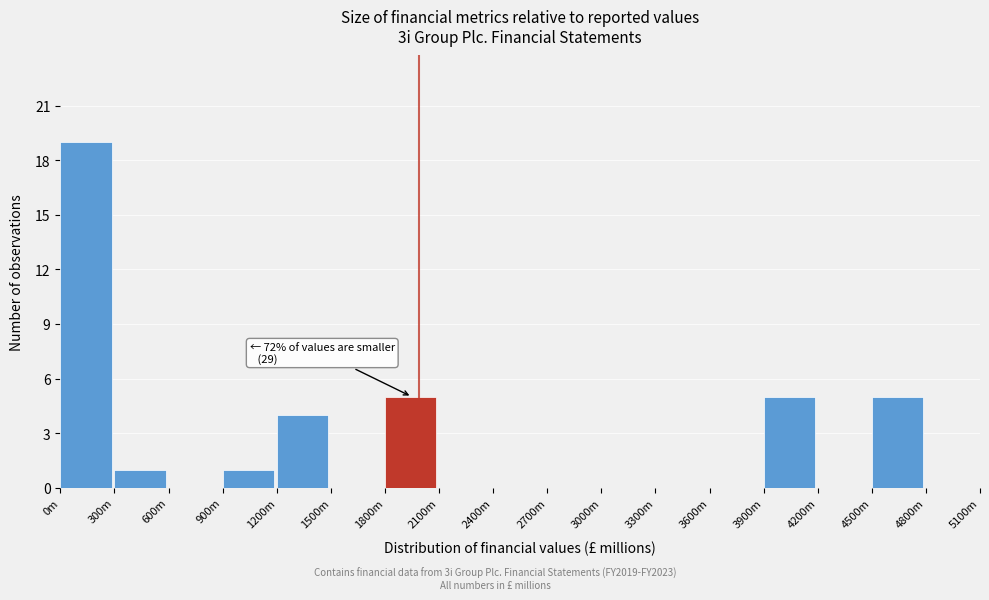

Reading right to left, extract all data points from this chart.

4800m=0	4500m=5	4200m=0	3900m=5	3600m=0	3300m=0	3000m=0	2700m=0	2400m=0	2100m=0	1800m=5	1500m=0	1200m=4	900m=1	600m=0	300m=1	0m=19